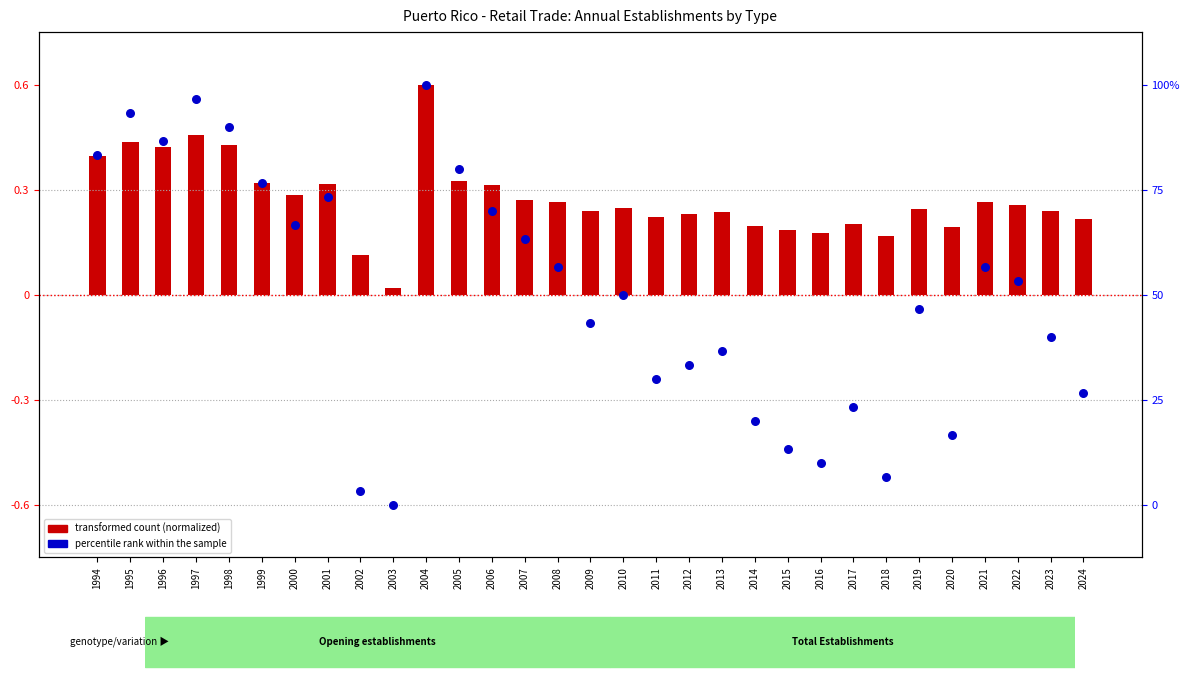

Which series has the largest total across all categories?

percentile rank within the sample